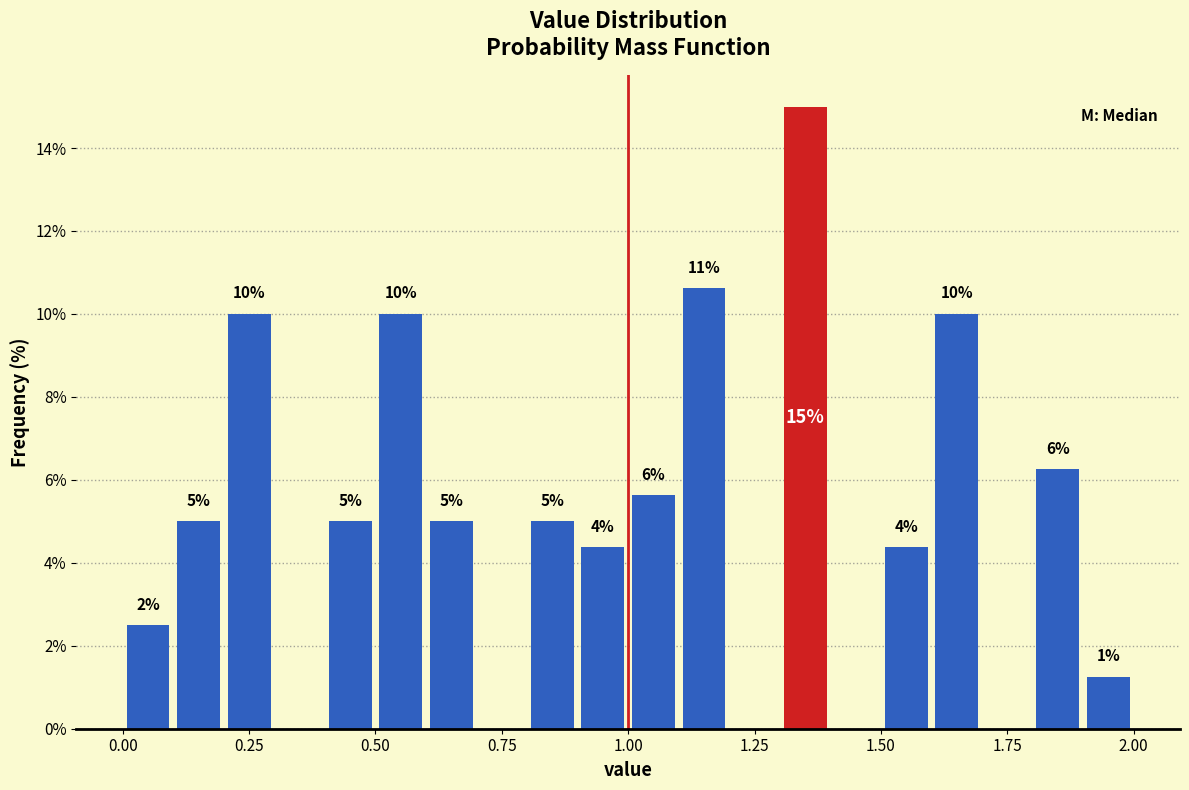

Around what value on the x-axis is the tallest bar? Give the approximate position of its centre, as read against the axis.

1.35